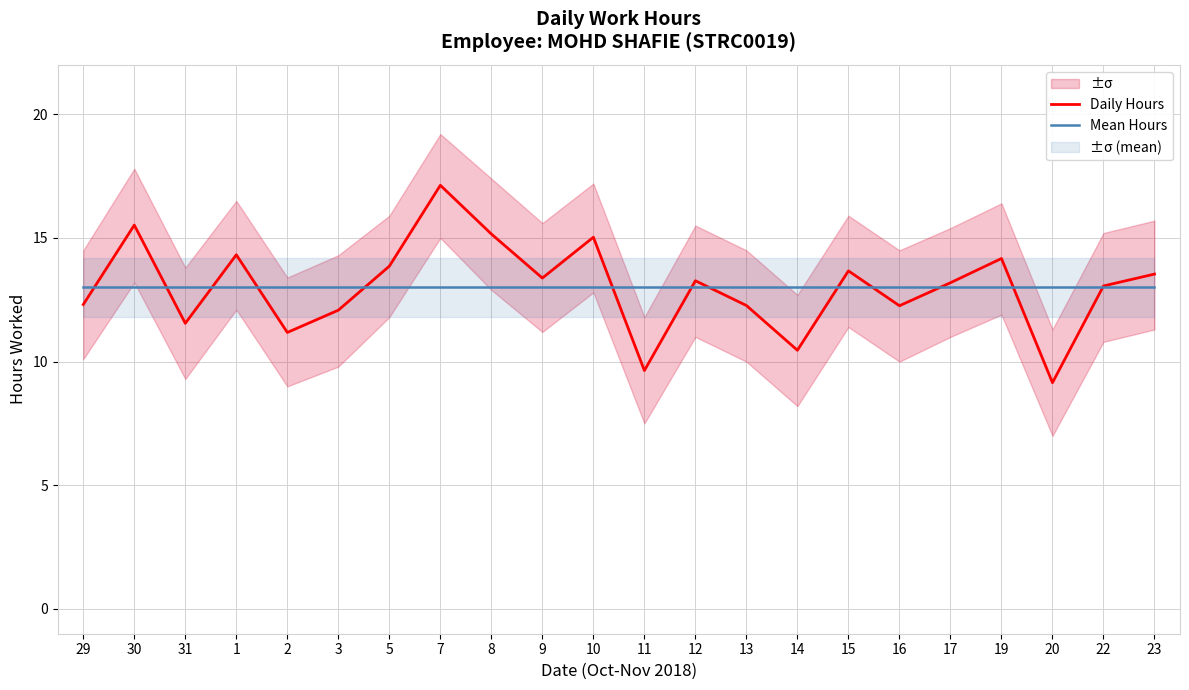

At which category is the sum across all series the highest?

7